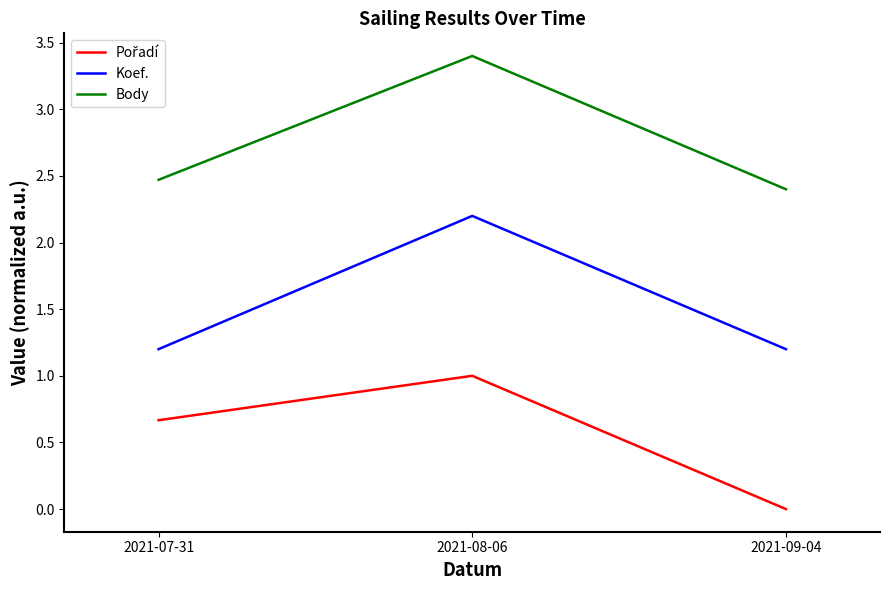

Which category has the highest value across all series?

2021-08-06